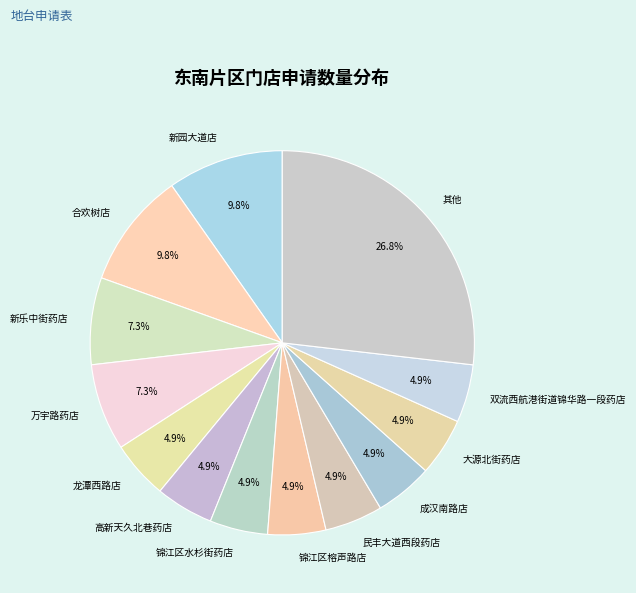

Which has a higher value, 新乐中街药店 or 高新天久北巷药店?

新乐中街药店